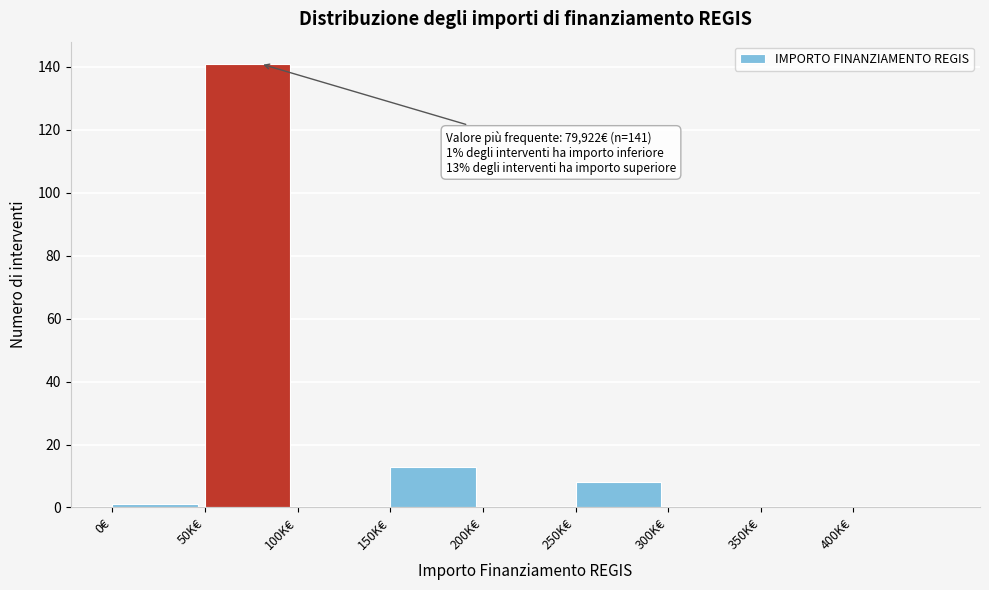

Reading left to right, transcribe all the data shown in this chart.

0€=1	50K€=141	100K€=0	150K€=13	200K€=0	250K€=8	300K€=0	350K€=0	400K€=0